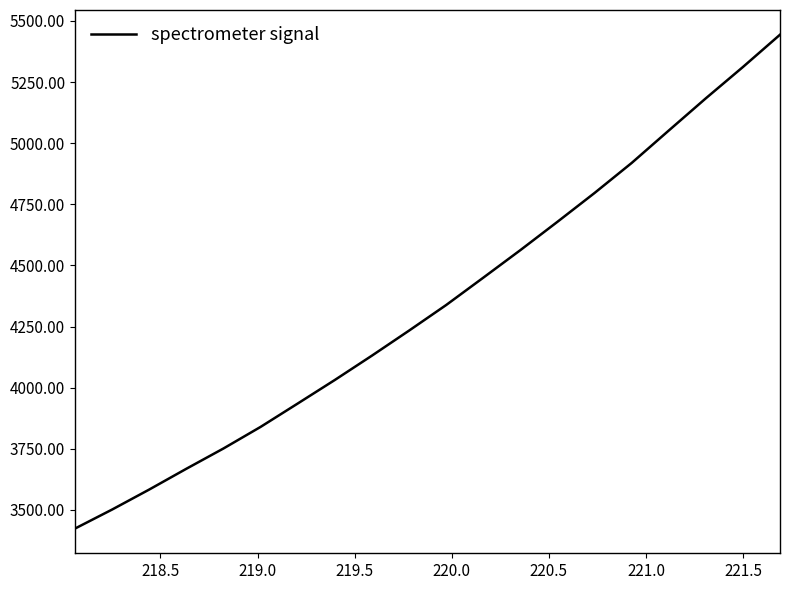

What is the maximum value shown in the chart?

5443.8